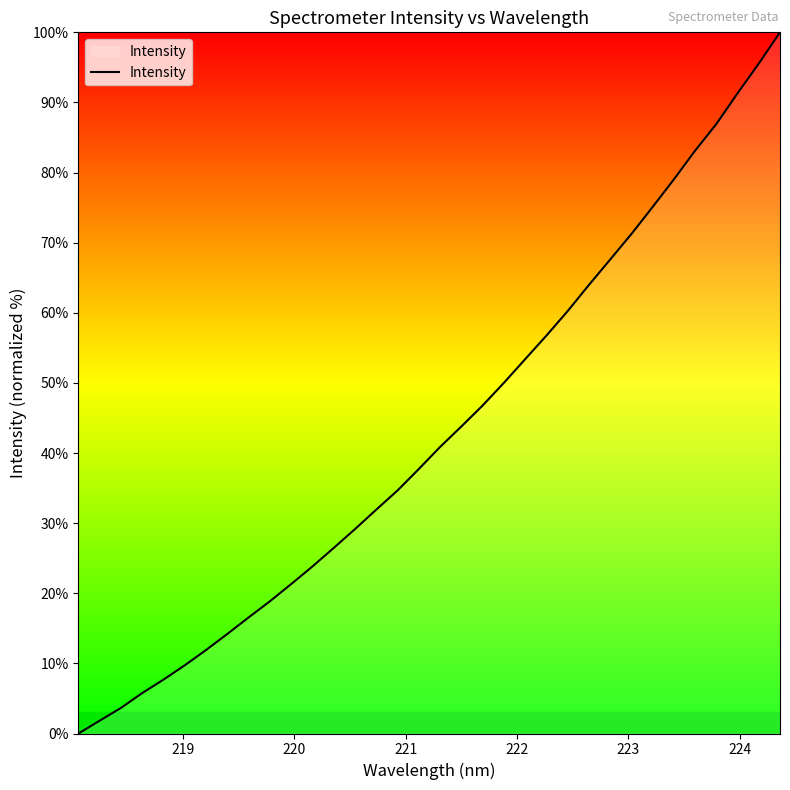

Reading left to right, extract all data points from this chart.

0.0	1.8	3.7	5.8	7.7	9.7	11.9	14.2	16.6	18.9	21.3	23.8	26.5	29.2	31.9	34.7	37.7	40.9	43.8	46.8	50.0	53.4	56.7	60.2	64.0	67.6	71.2	75.1	79.0	83.1	86.9	91.3	95.5	100.0